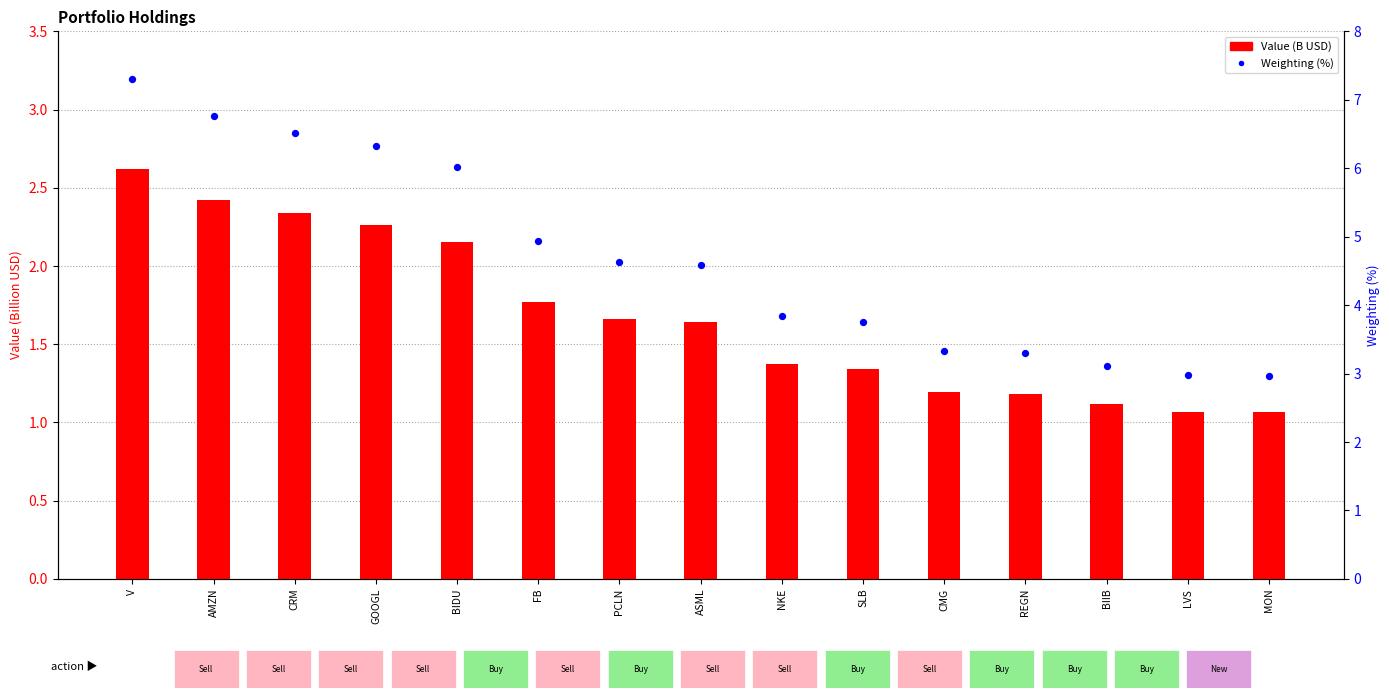

At which category is the sum across all series the highest?

V